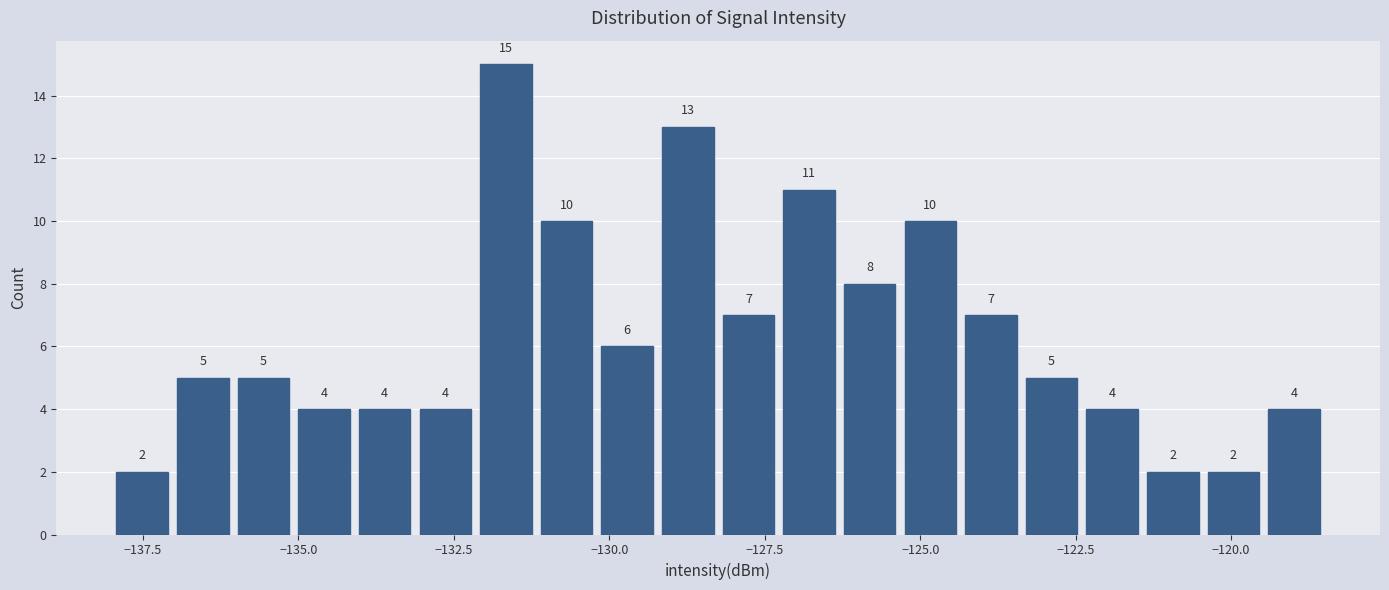

Around what value on the x-axis is the tallest bar? Give the approximate position of its centre, as read against the axis.

-131.5